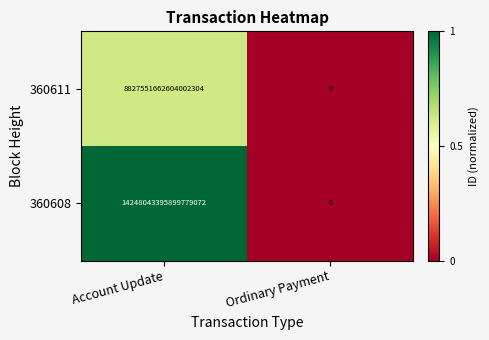

The value of 360611 at Account Update is 12972345351447891968. True or false?

False